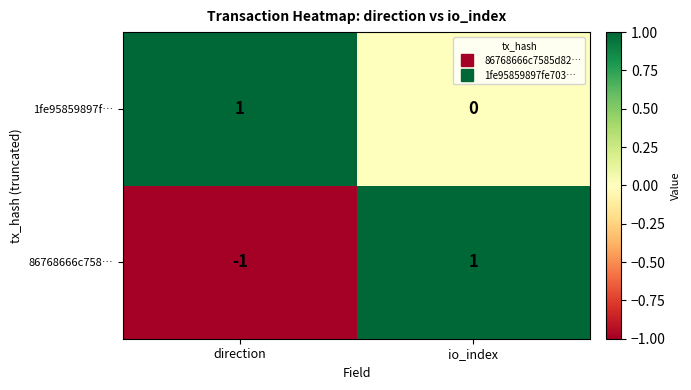

Reading right to left, extract all data points from this chart.

1fe95859897f…: io_index=0	direction=1
86768666c758…: io_index=1	direction=-1